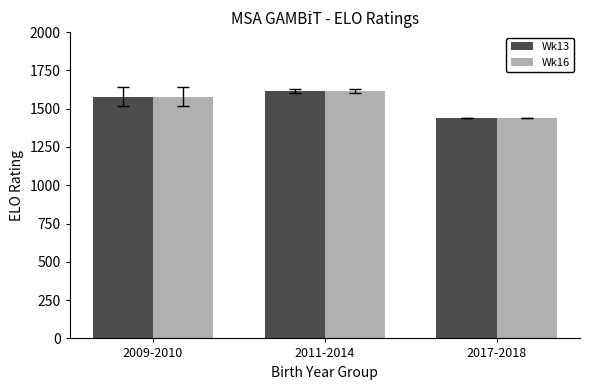

How many distinct data groups are displayed?

2